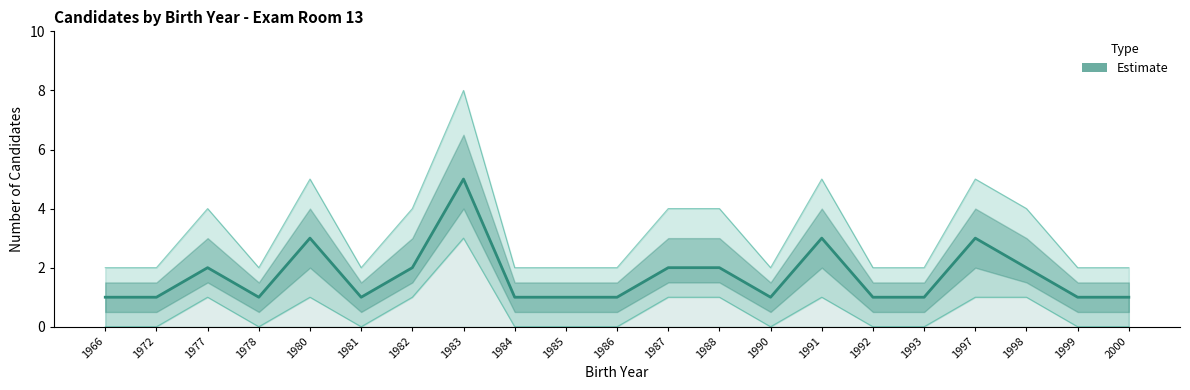

What is the difference between the second highest and minimum values?

2